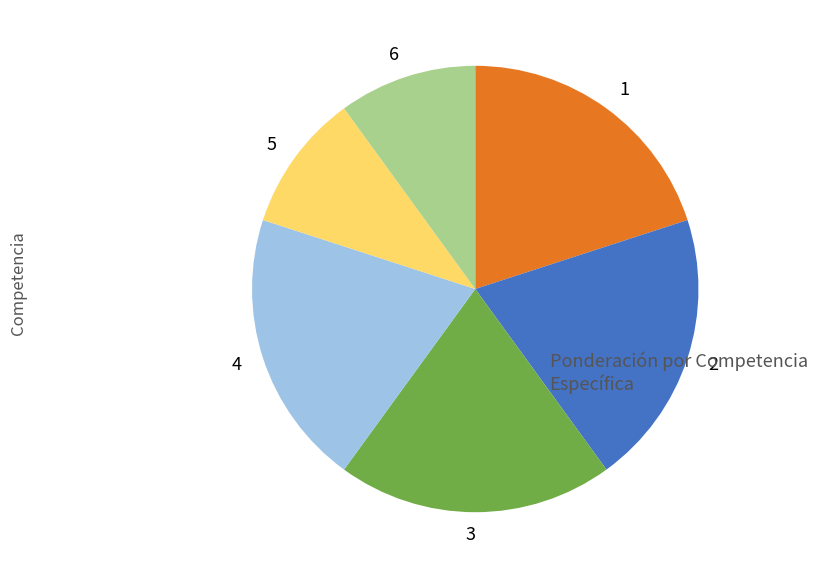

Combined, do 4 and 2 account for over 50%?

No